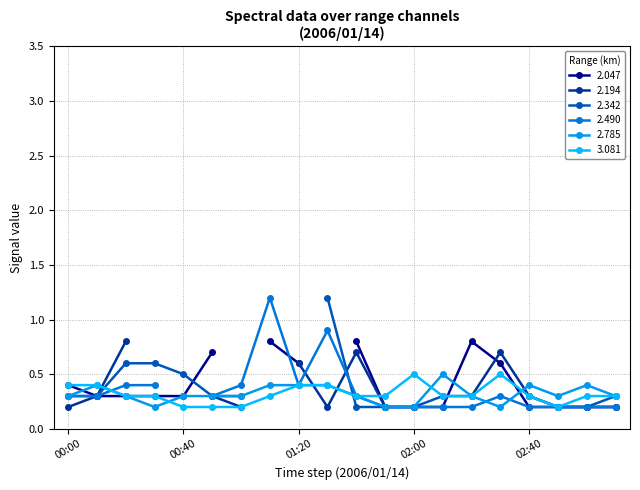

What is the sum of all 2.785 values?

6.4